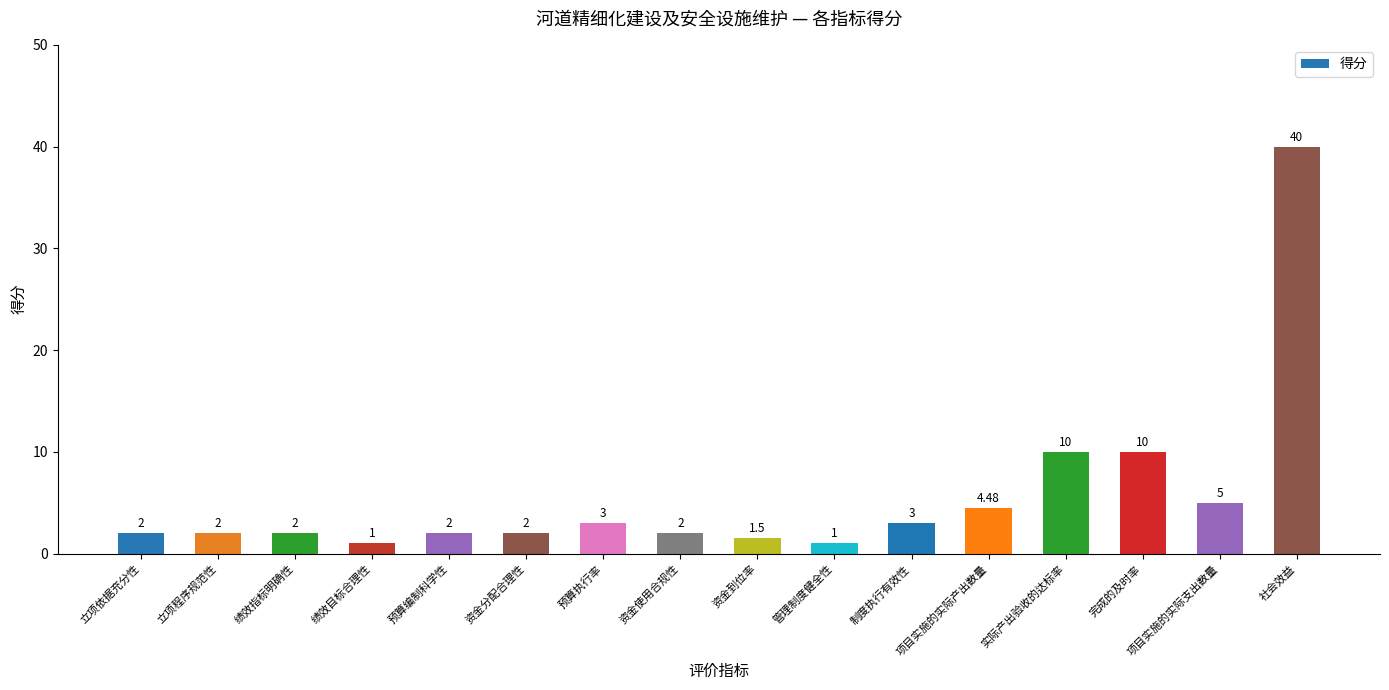

What is the label of the 16th bar from the right?

立项依据充分性